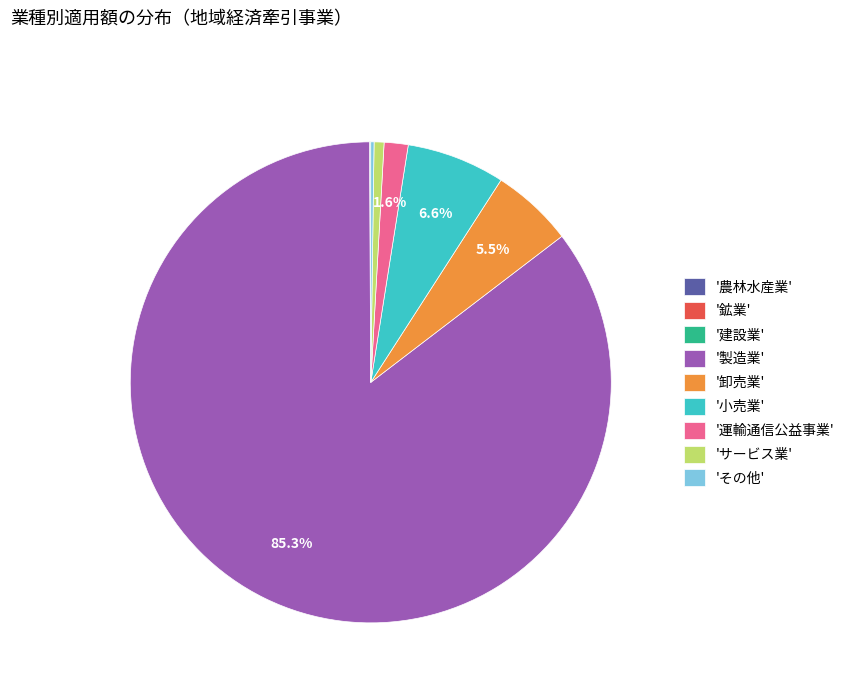

Which category accounts for the majority?

'製造業'